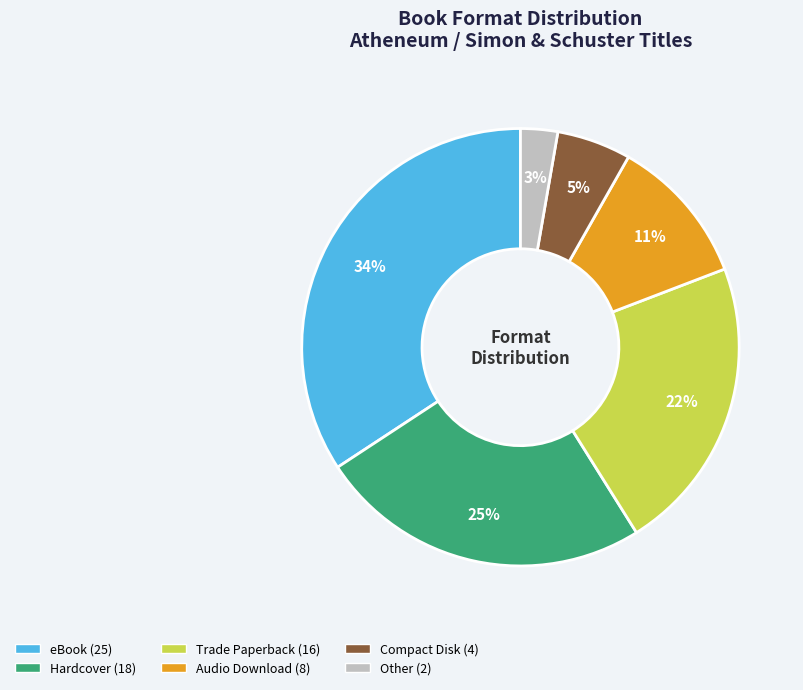

Is the sum of eBook and Trade Paperback greater than half?

Yes